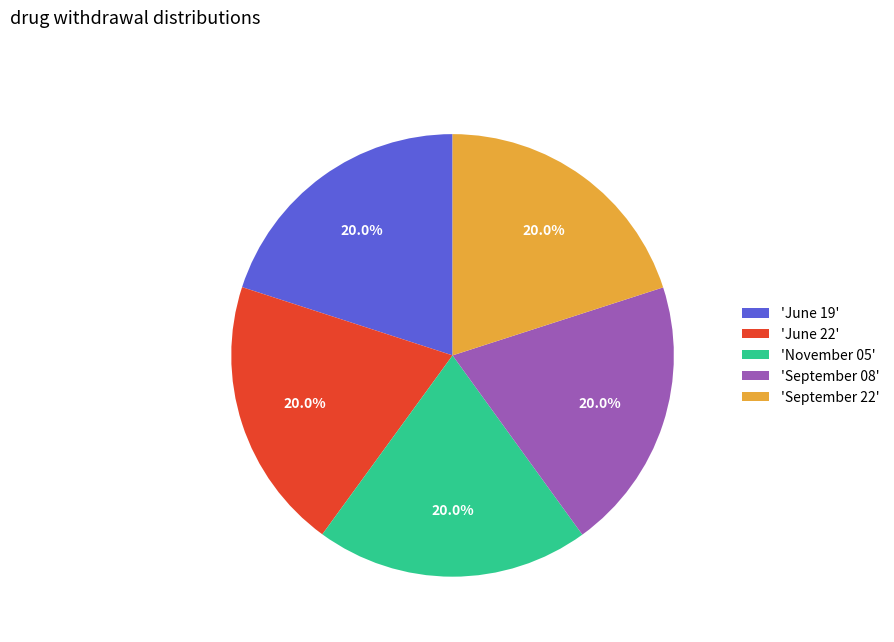

Count the number of slices in the pie.

5